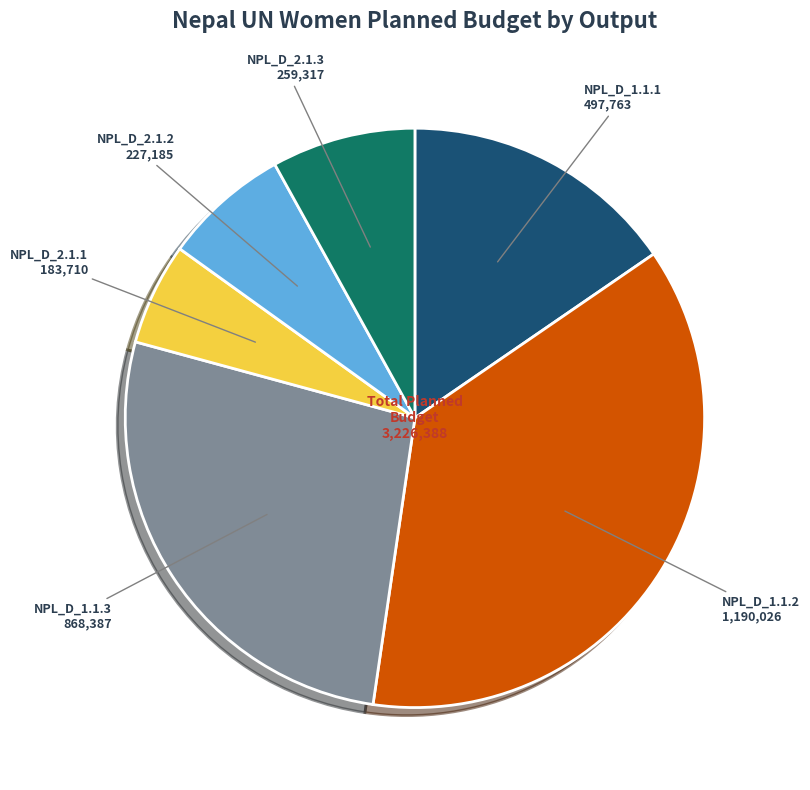

Is there a majority slice in this chart?

No